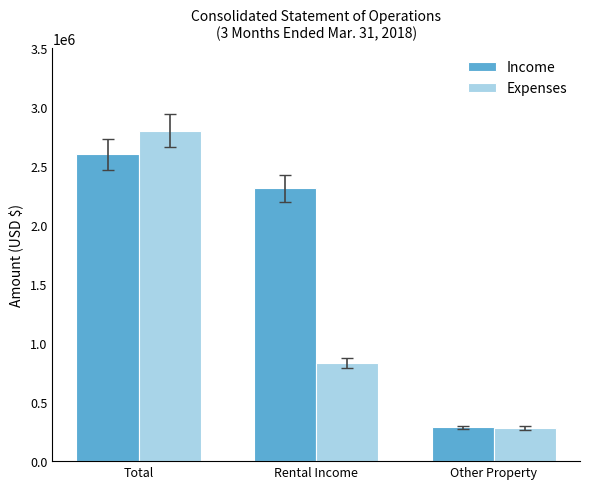

Reading right to left, transcribe all the data shown in this chart.

Income: Other Property=287541	Rental Income=2312334	Total=2599875
Expenses: Other Property=280659	Rental Income=830893	Total=2801180